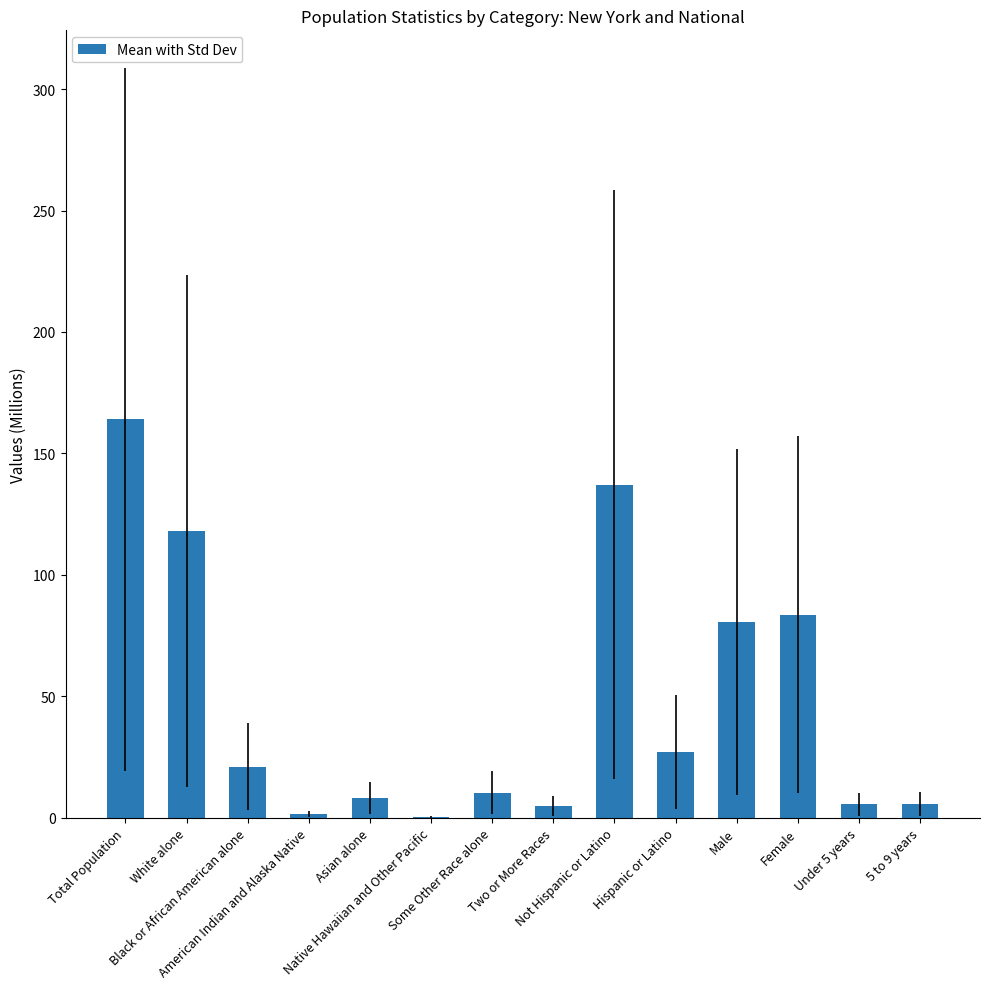

Which label corresponds to the largest value in the chart?

Total Population